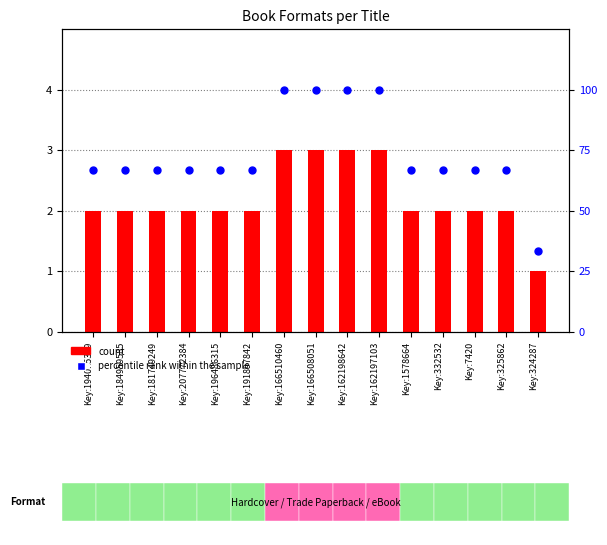

Which series contains the lowest Y value?

count